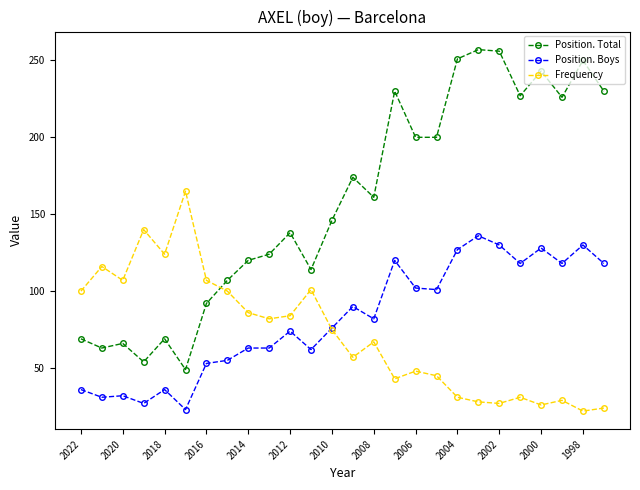

What are all the series names shown in the legend?

Position. Total, Position. Boys, Frequency